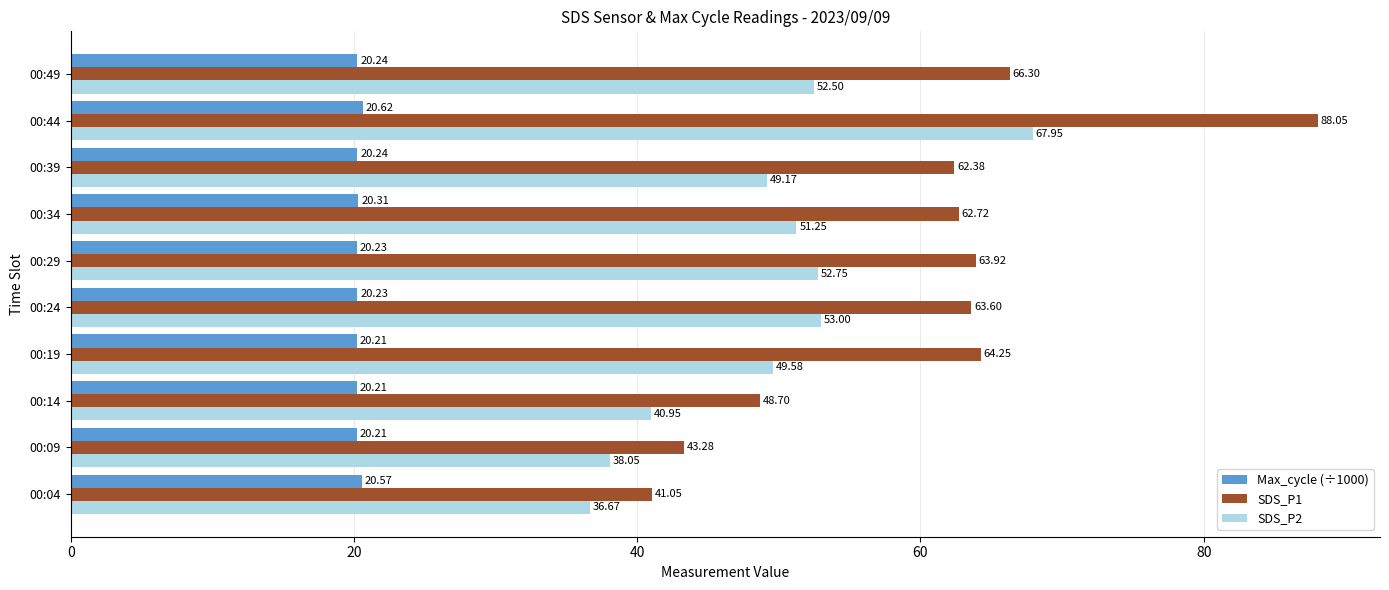

At which category is the sum across all series the highest?

00:44